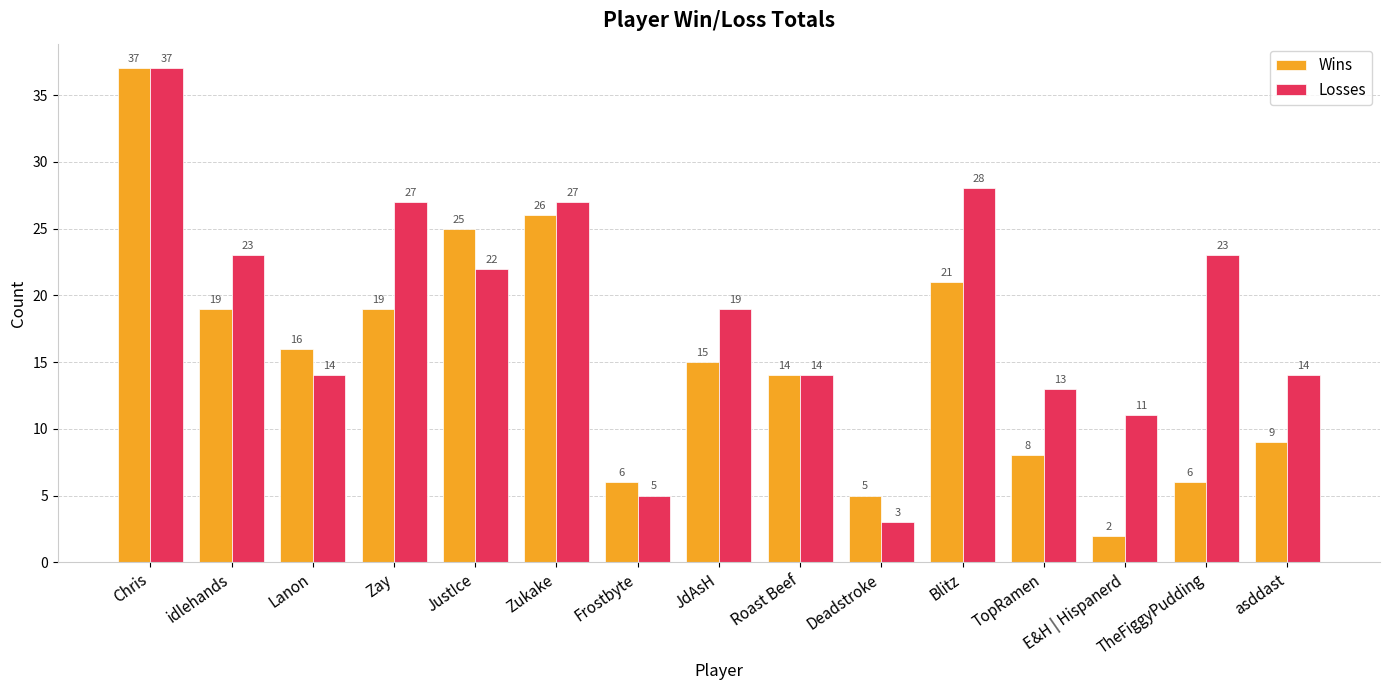

What is the difference between the highest and lowest values at TheFiggyPudding?

17